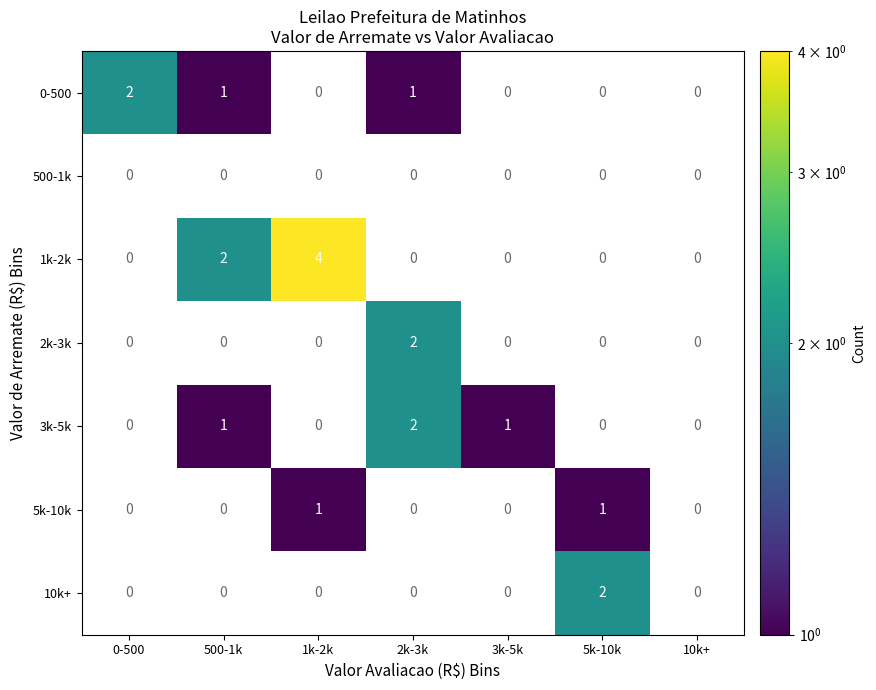

What is the greatest value displayed?

4